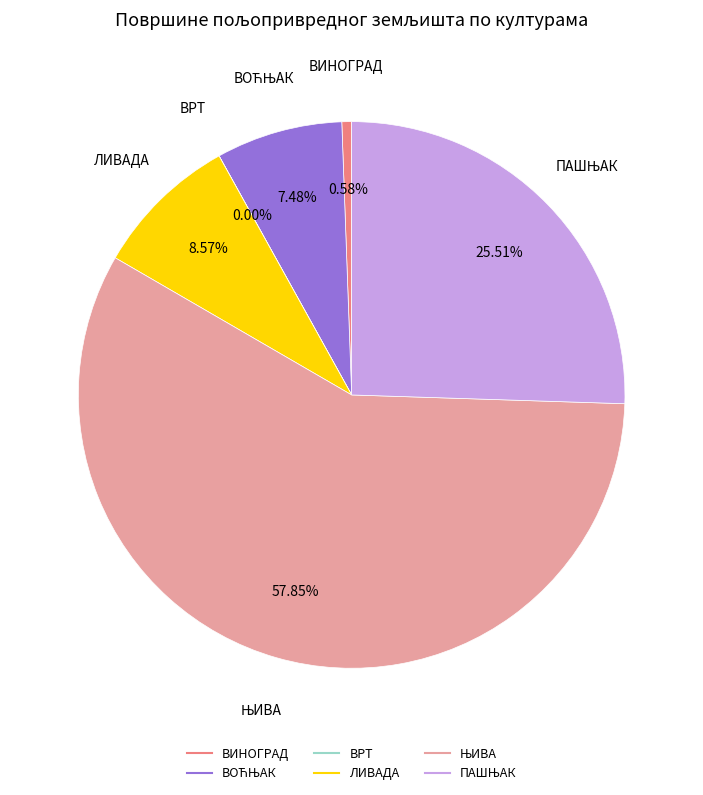

Does any single category account for the majority?

Yes